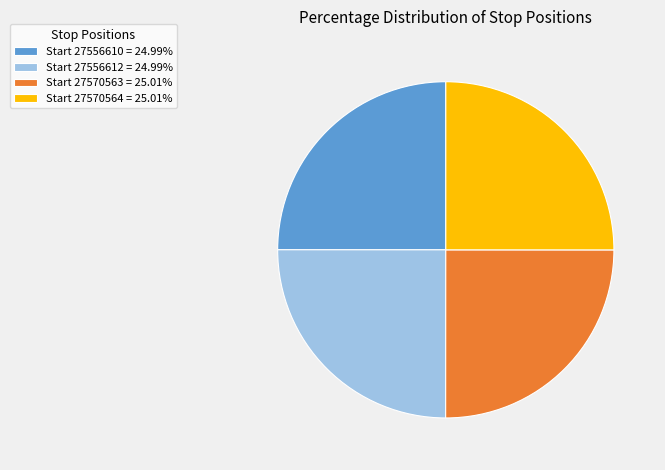

Does Start 27556610 = 24.99% account for over 50% of the chart?

No